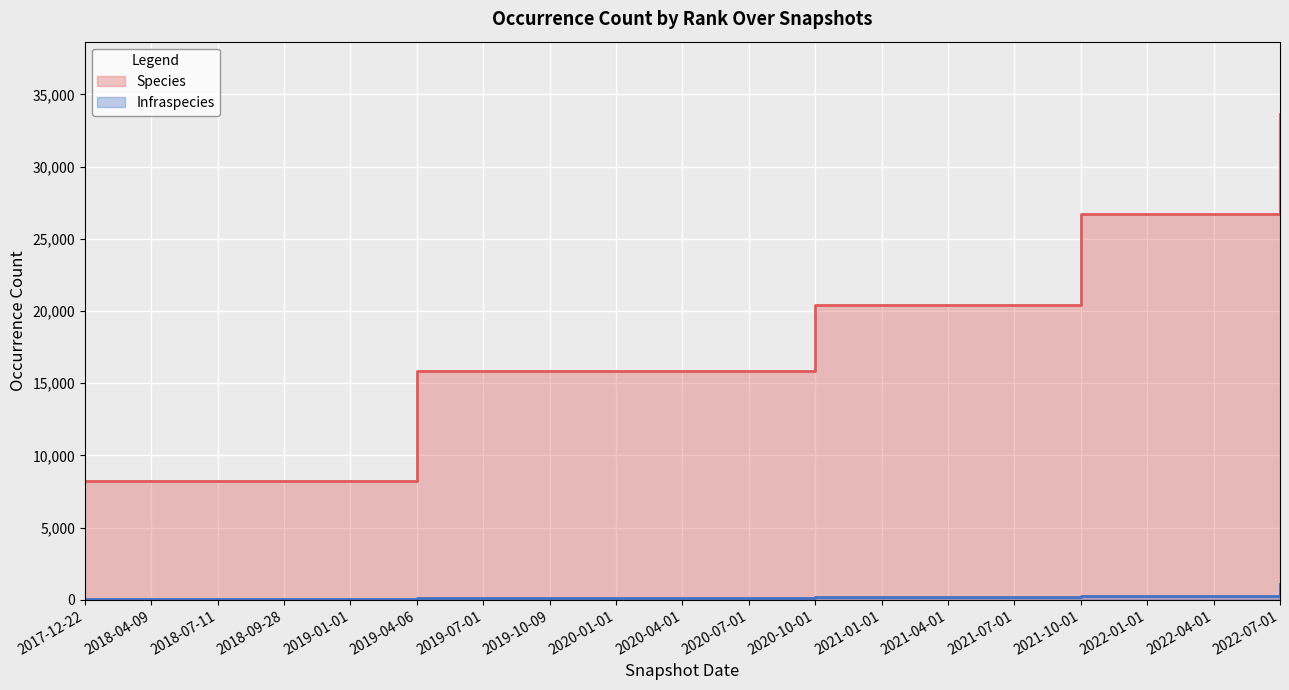

What is the sum of the Infraspecies values at 2021-10-01 and 2020-10-01?

461